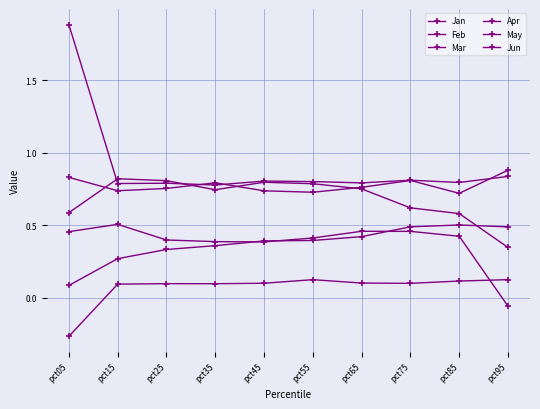

At which category does Jan reach its first local peak?

pct15